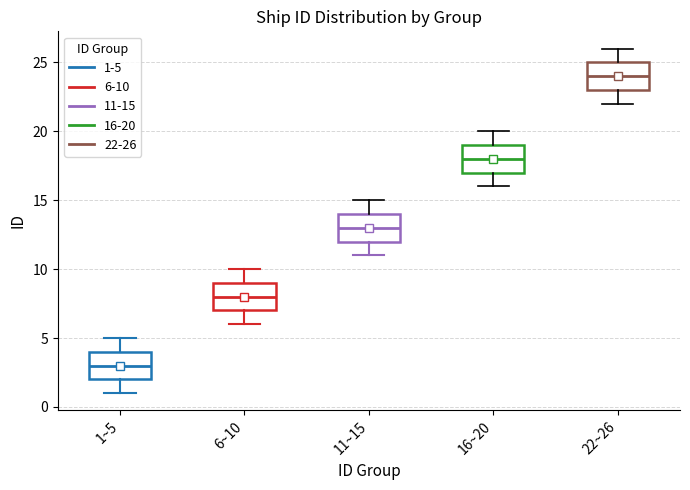

Where does the median line of the box for 6~10 sit on the y-axis? The values are not printed on the chart, so give them approximately, as read against the axis.

8